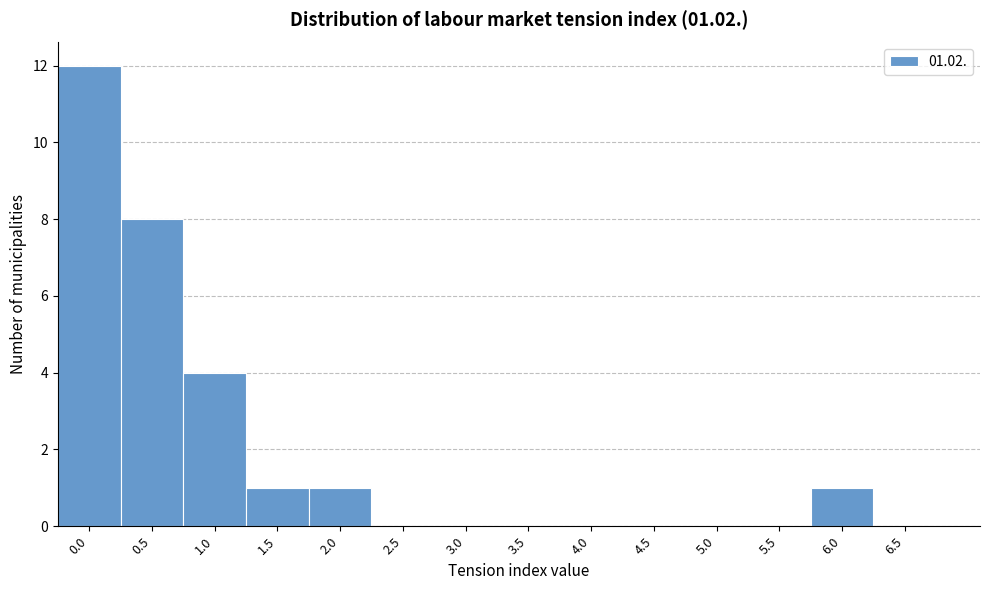

Reading left to right, list all the values displayed in this chart.

0.0=12	0.5=8	1.0=4	1.5=1	2.0=1	2.5=0	3.0=0	3.5=0	4.0=0	4.5=0	5.0=0	5.5=0	6.0=1	6.5=0